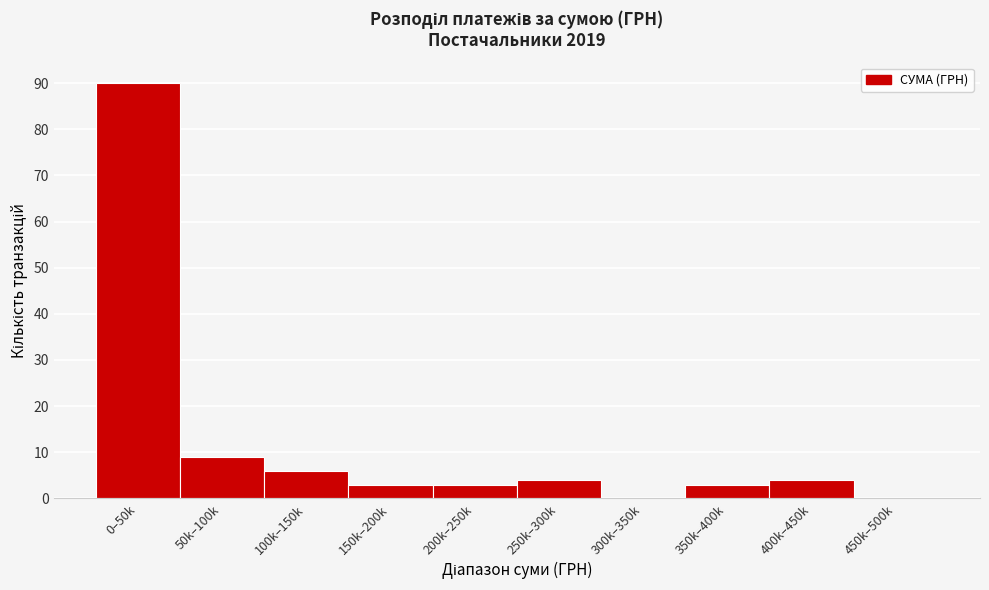

Reading left to right, transcribe all the data shown in this chart.

0–50k=90	50k–100k=9	100k–150k=6	150k–200k=3	200k–250k=3	250k–300k=4	300k–350k=0	350k–400k=3	400k–450k=4	450k–500k=0